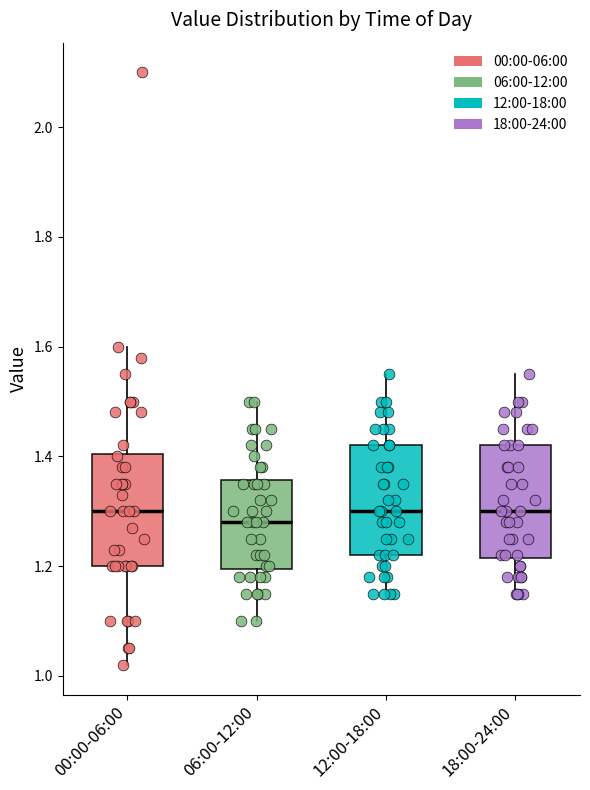

Which box has the lowest median line?

06:00-12:00